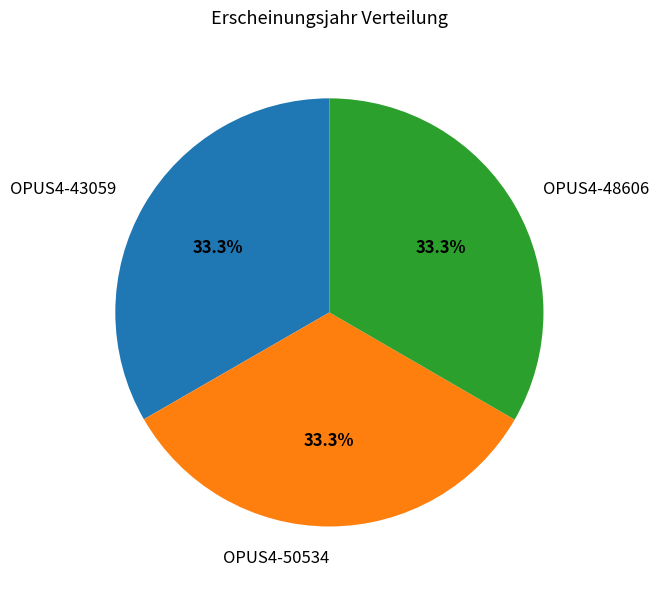

What is the ratio of the value at OPUS4-50534 to the value at OPUS4-48606?

1.0